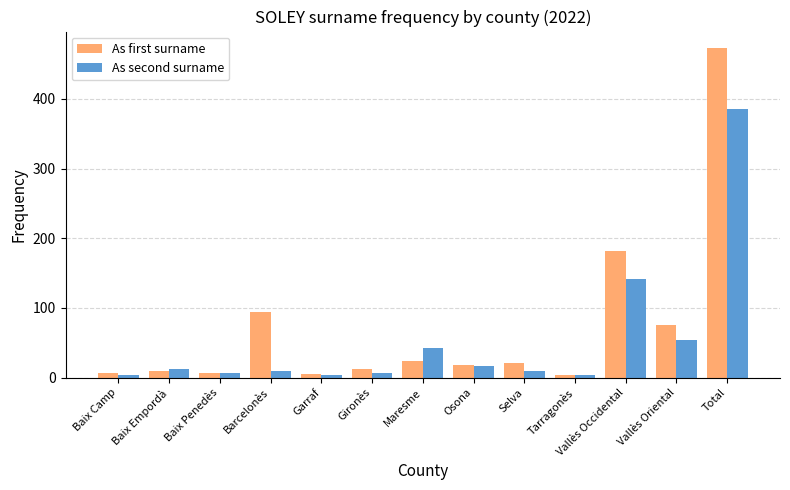

What value does the As first surname series have at Vallès Oriental?

75